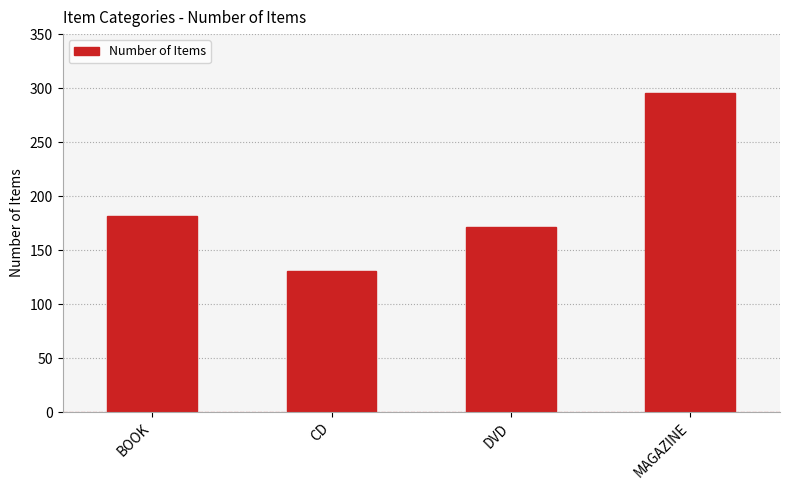

Reading left to right, list all the values displayed in this chart.

182	131	171	295